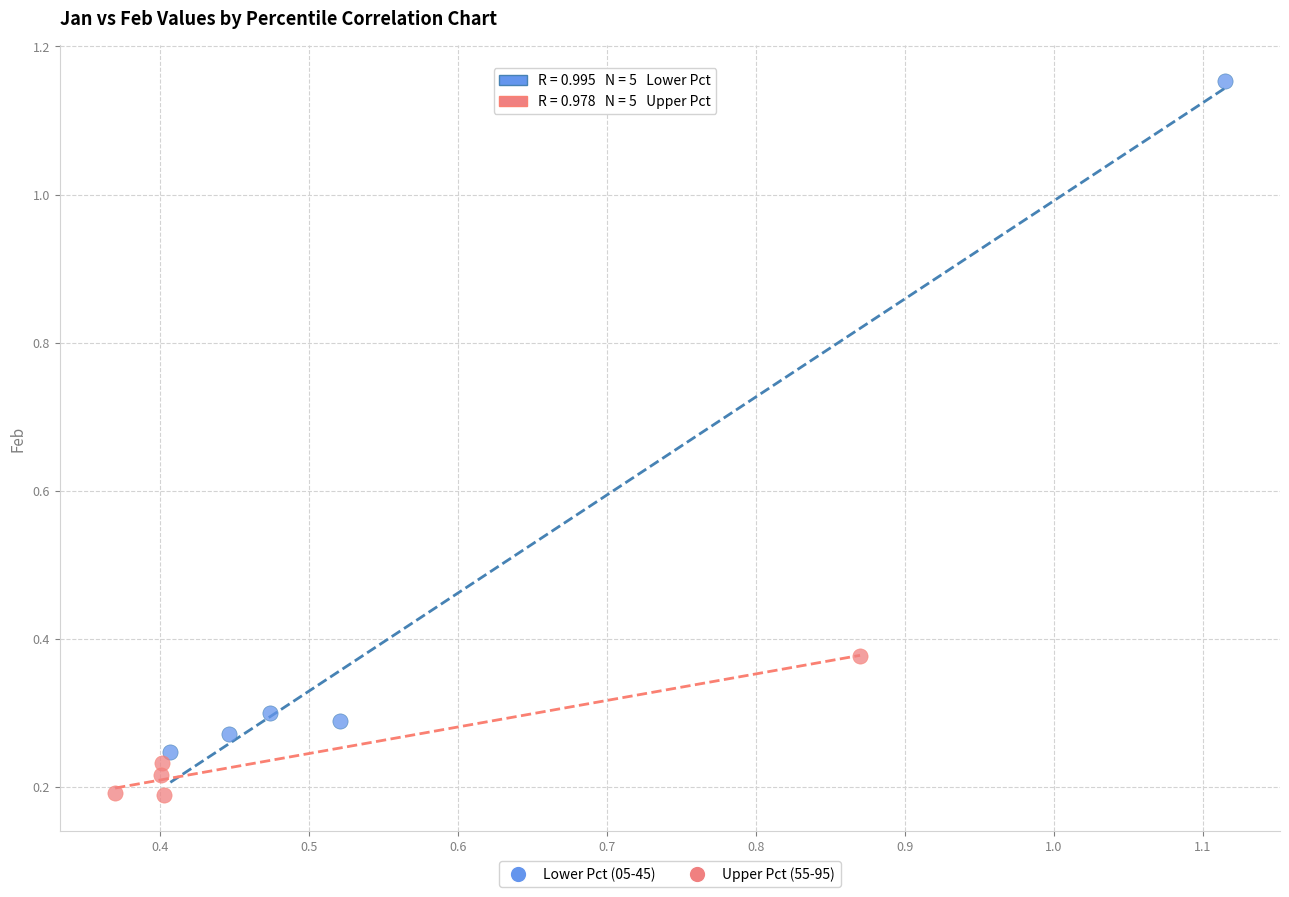

Which series has the widest spread of Y values?

Lower Pct (05-45)